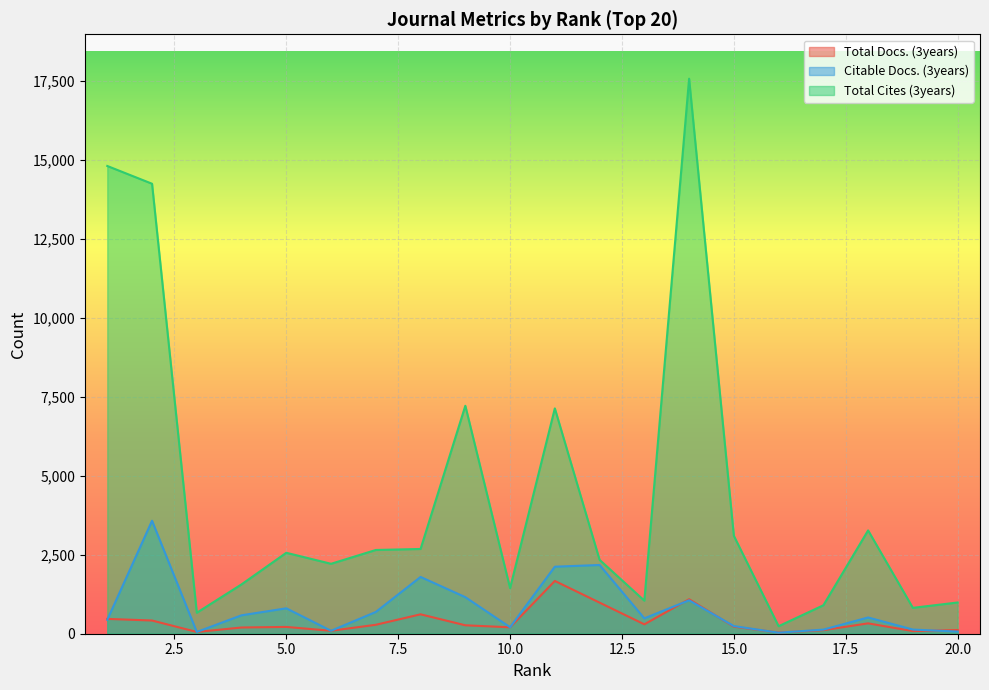

True or false: Citable Docs. (3years) and Total Cites (3years) cross at least once.

False